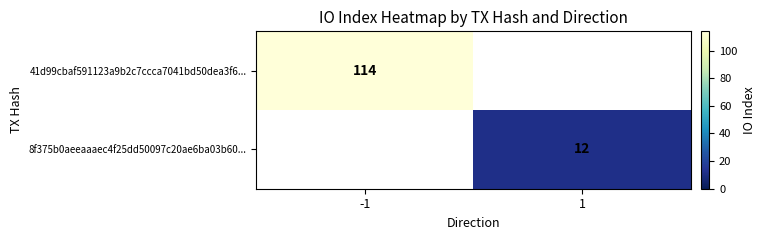

Is it true that 8f375b0aeeaaaec4f25dd50097c20ae6ba03b60... equals 21 at 1?

False